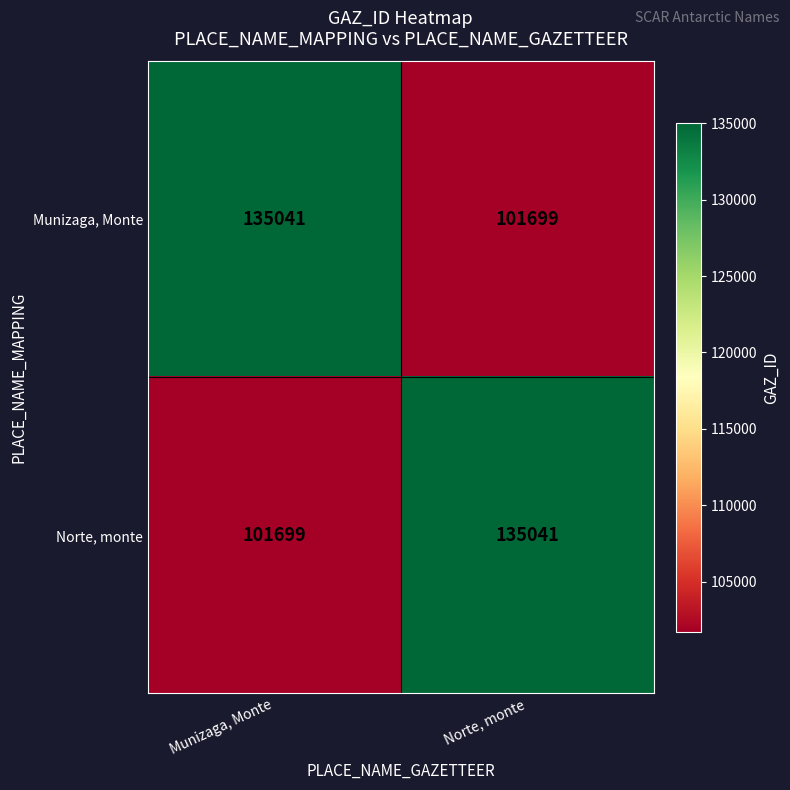

At Norte, monte, list the series in order from largest to smallest.

Norte, monte, Munizaga, Monte